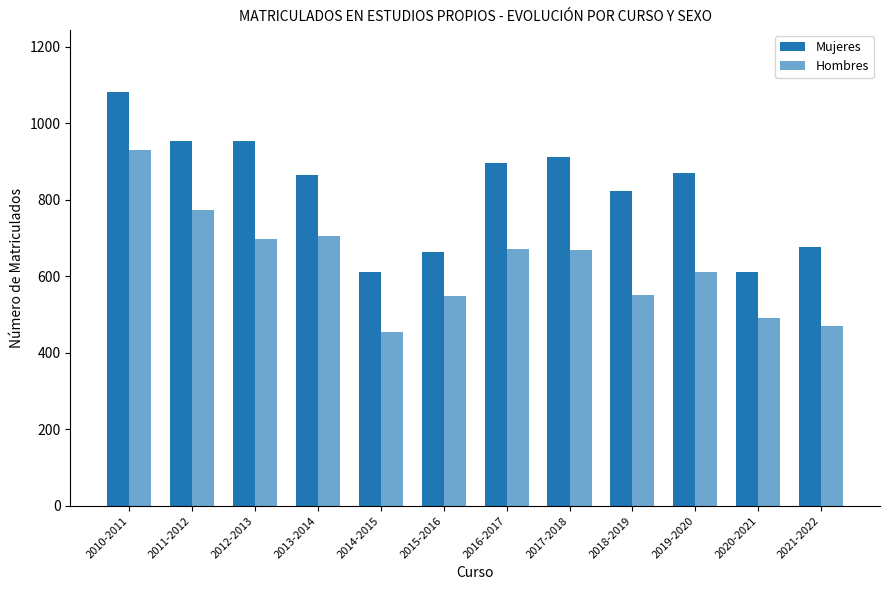

Which series has the widest spread of values?

Hombres